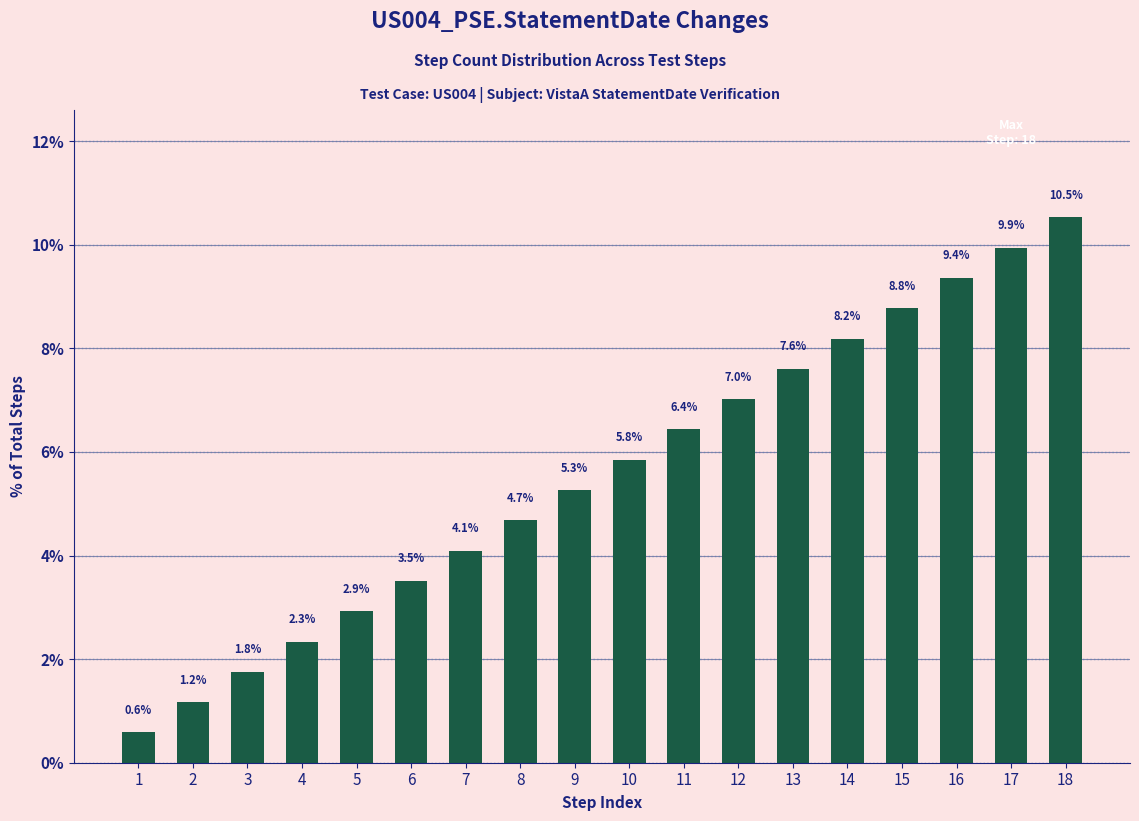

Reading right to left, list all the values displayed in this chart.

10.5	9.9	9.4	8.8	8.2	7.6	7.0	6.4	5.8	5.3	4.7	4.1	3.5	2.9	2.3	1.8	1.2	0.6